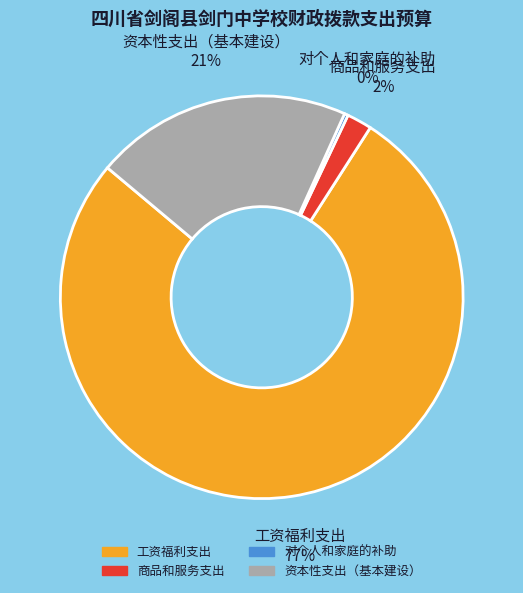

The 工资福利支出 slice represents 77% of the pie. True or false?

True